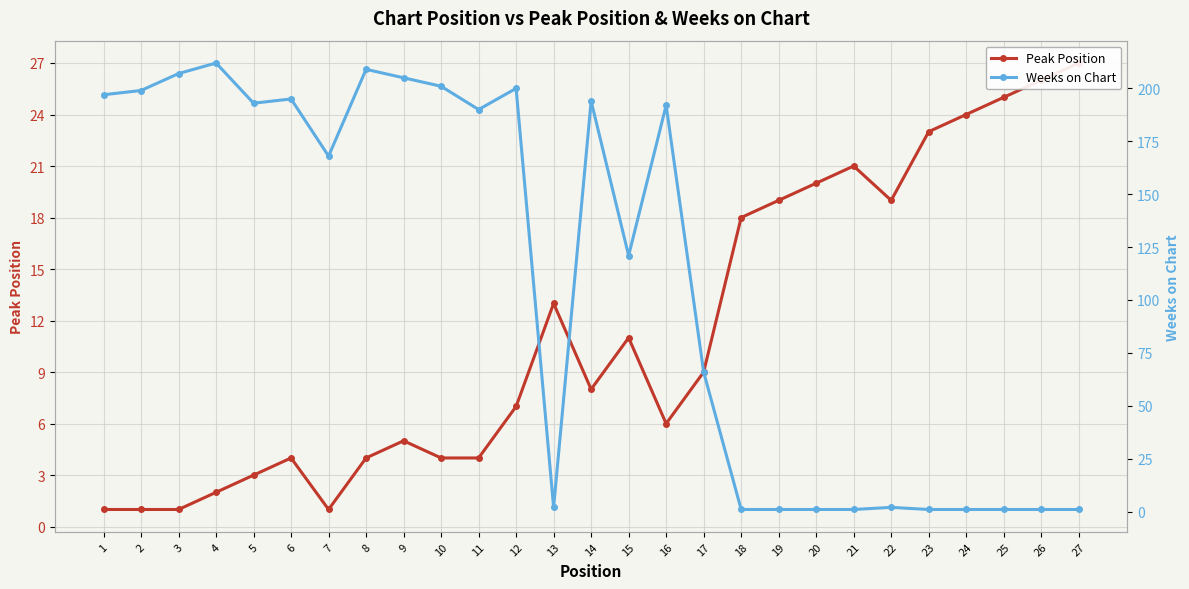

Reading right to left, what are all the values shown in this chart?

Peak Position: 27	26	25	24	23	19	21	20	19	18	9	6	11	8	13	7	4	4	5	4	1	4	3	2	1	1	1
Weeks on Chart: 1	1	1	1	1	2	1	1	1	1	66	192	121	194	2	200	190	201	205	209	168	195	193	212	207	199	197